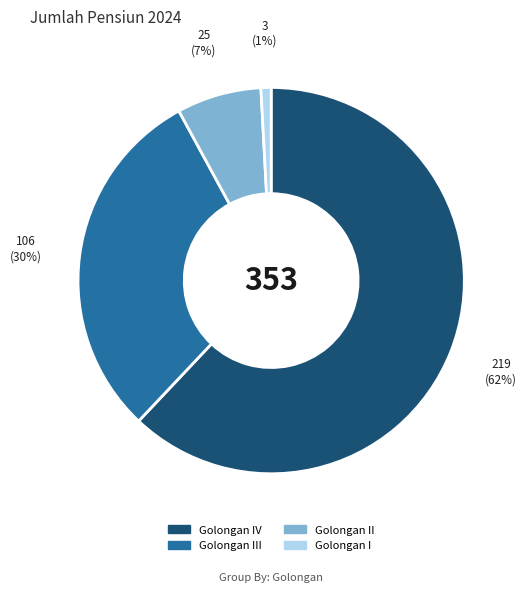

To the nearest percent, what is the difference between the largest and smallest slice percentages?

61%